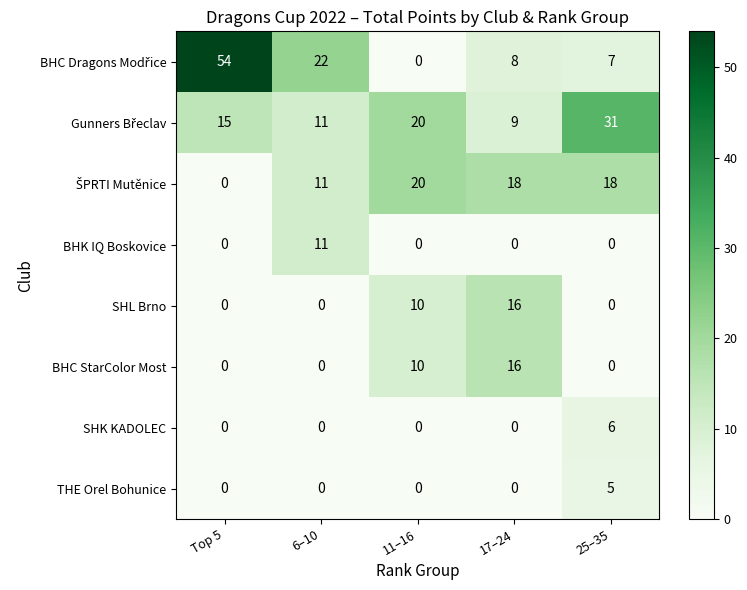

What is the difference between the maximum and second lowest values in the BHK IQ Boskovice series?

11